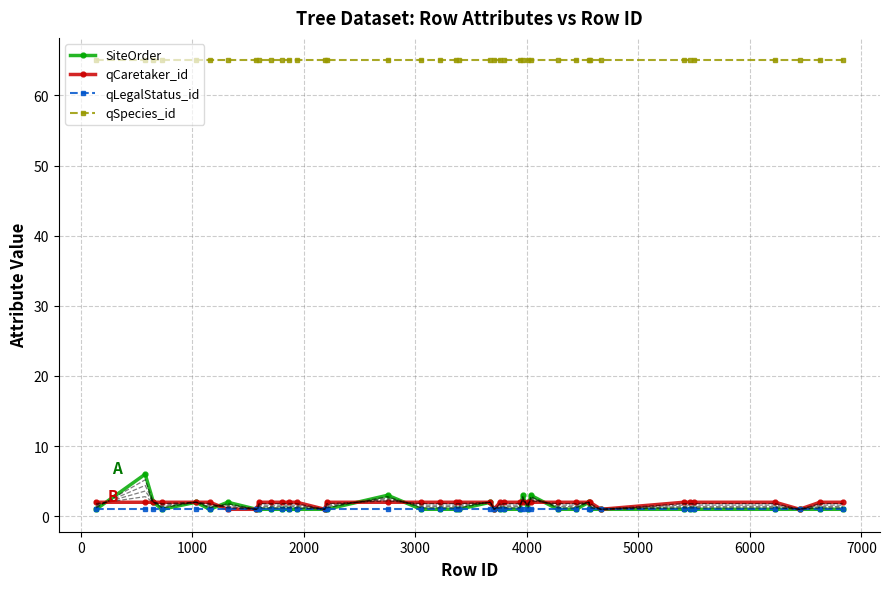

True or false: qCaretaker_id and qSpecies_id intersect in this chart.

False